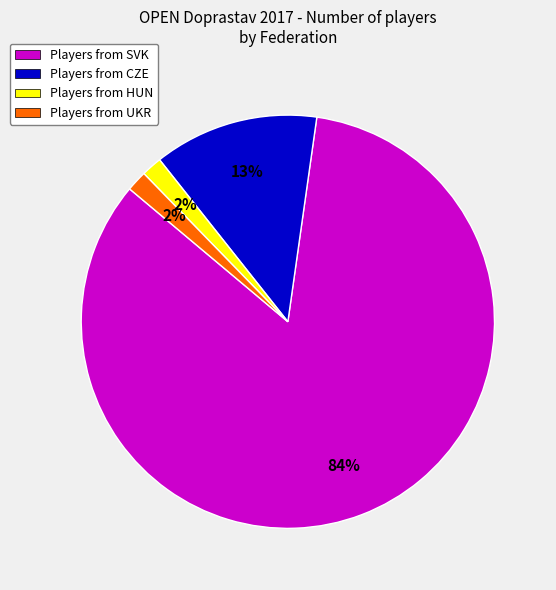

Which slice is the largest?

Players from SVK